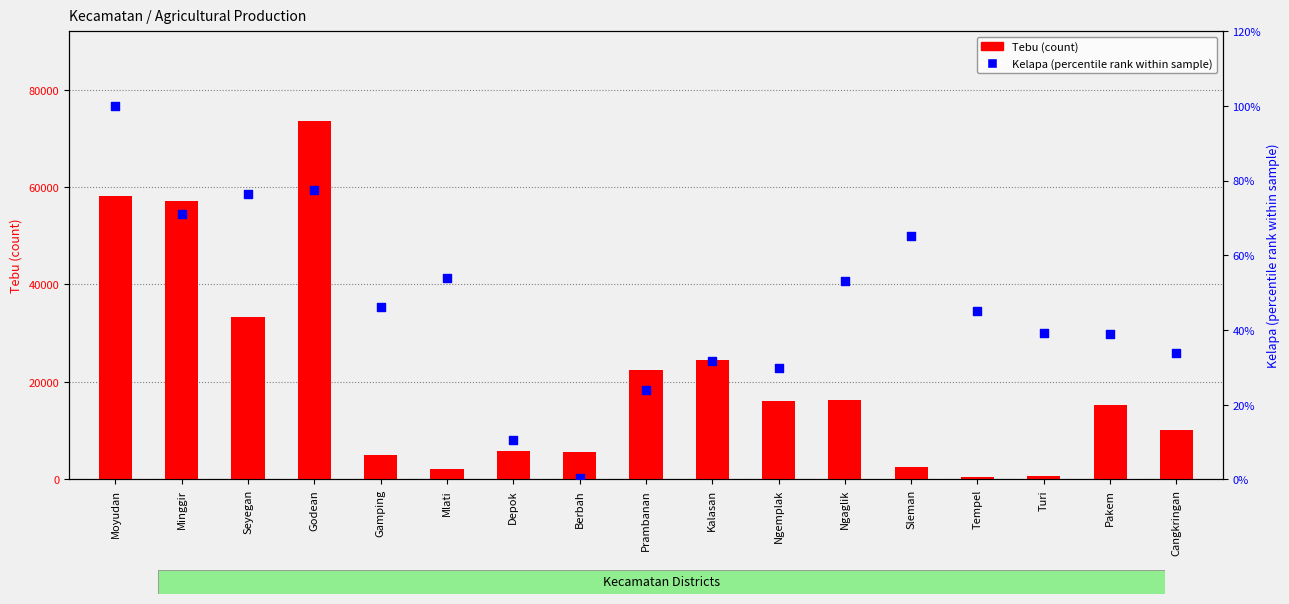

Which series reaches the maximum Y coordinate?

Tebu (count)